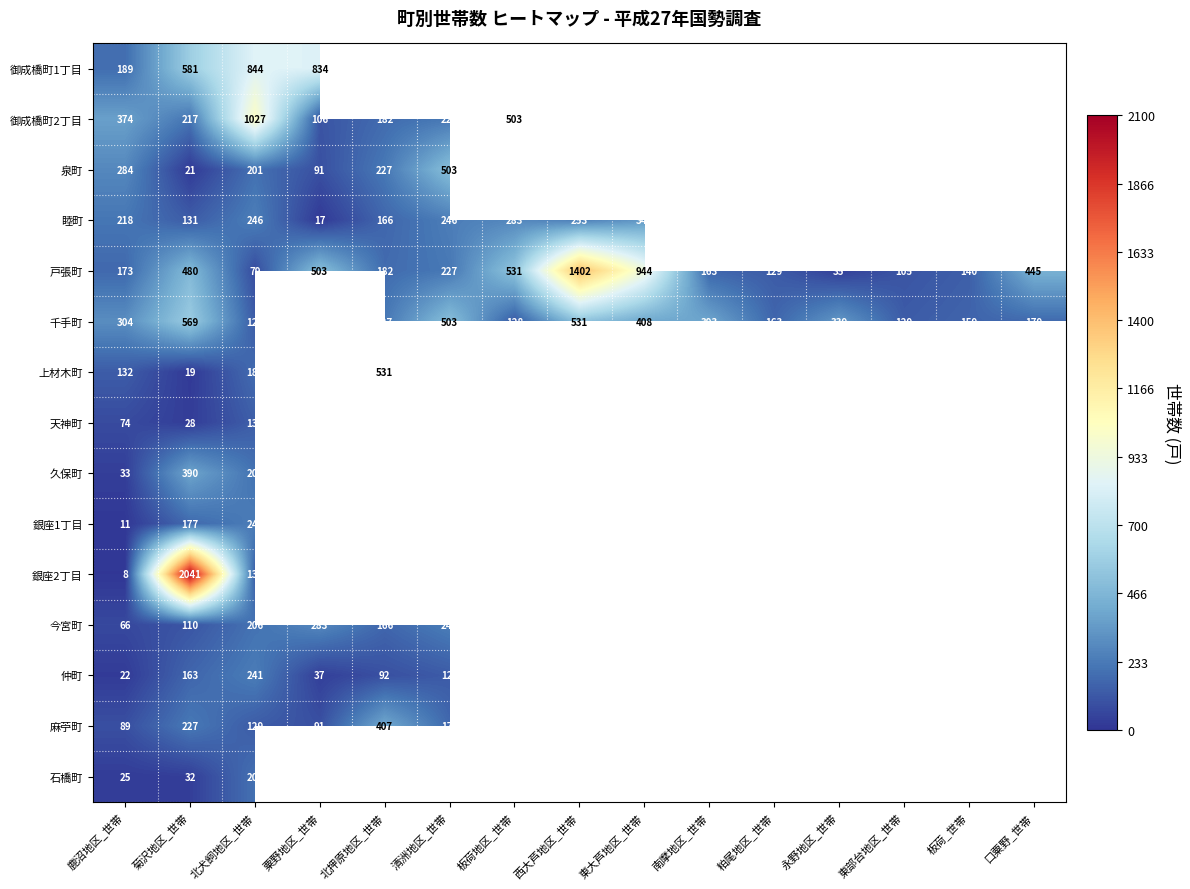

The value of 麻苧町 at 粟野地区_世帯 is 91. True or false?

True